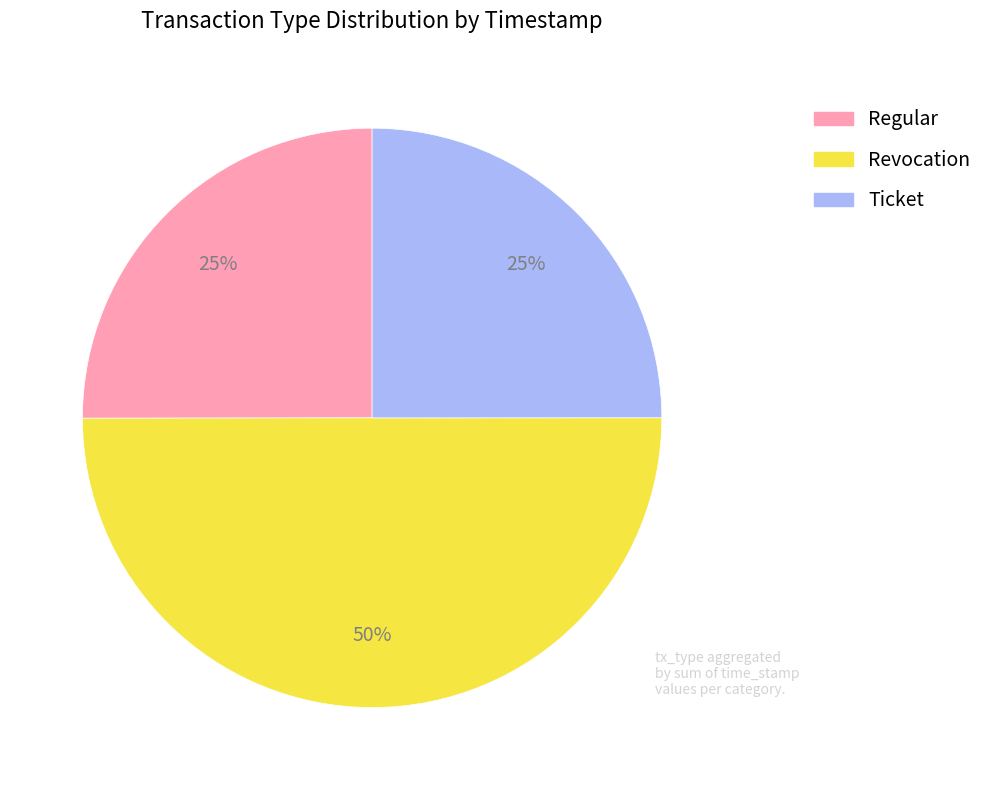

How many slices are in this pie chart?

3